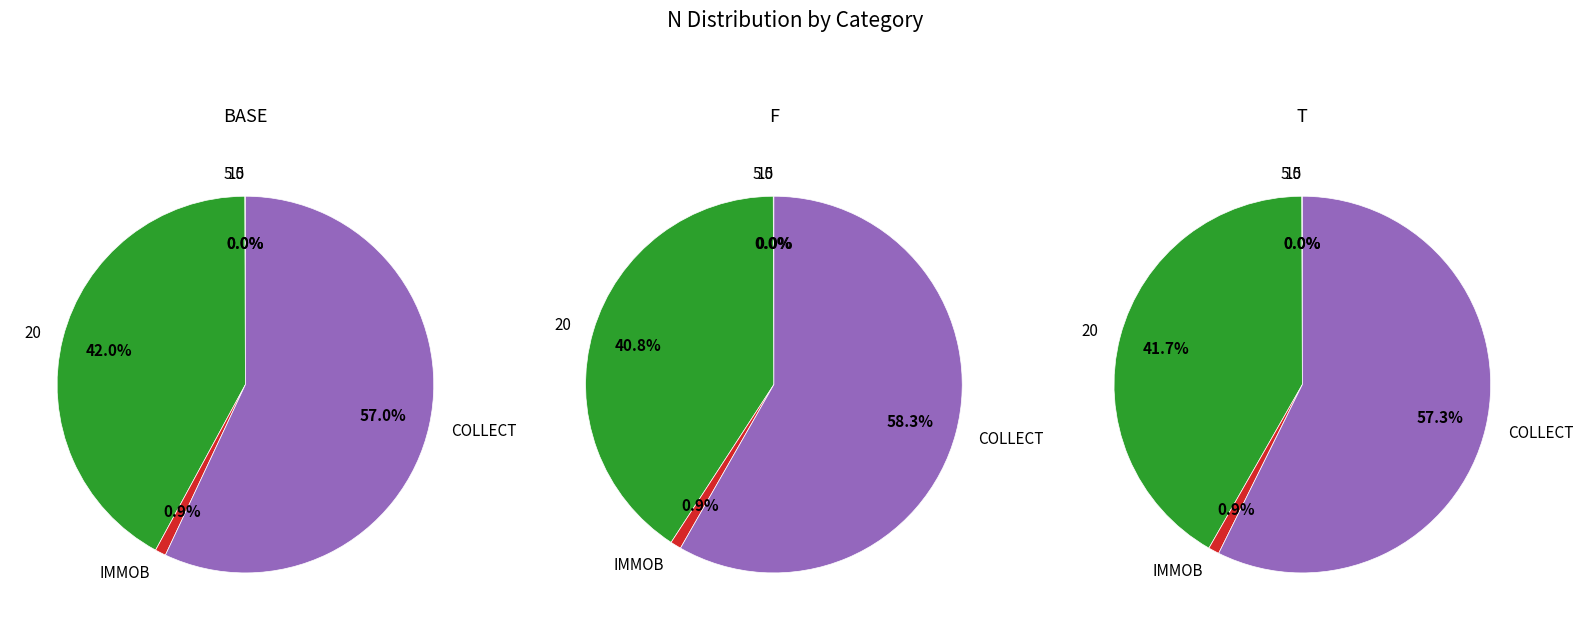

What percentage is the 20 slice, to the nearest percent?

42%